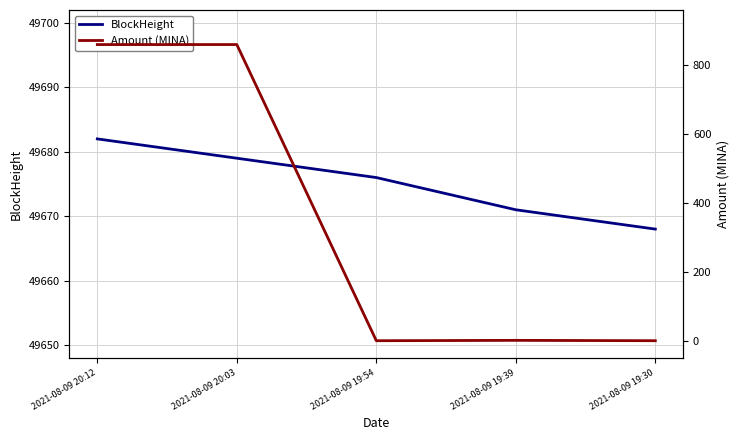

What is the sum of all BlockHeight values?

248376